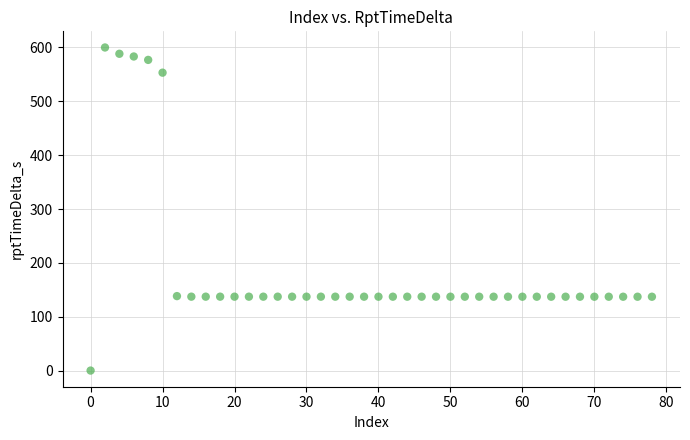

What is the range of Y values (max minus min)?

600.0